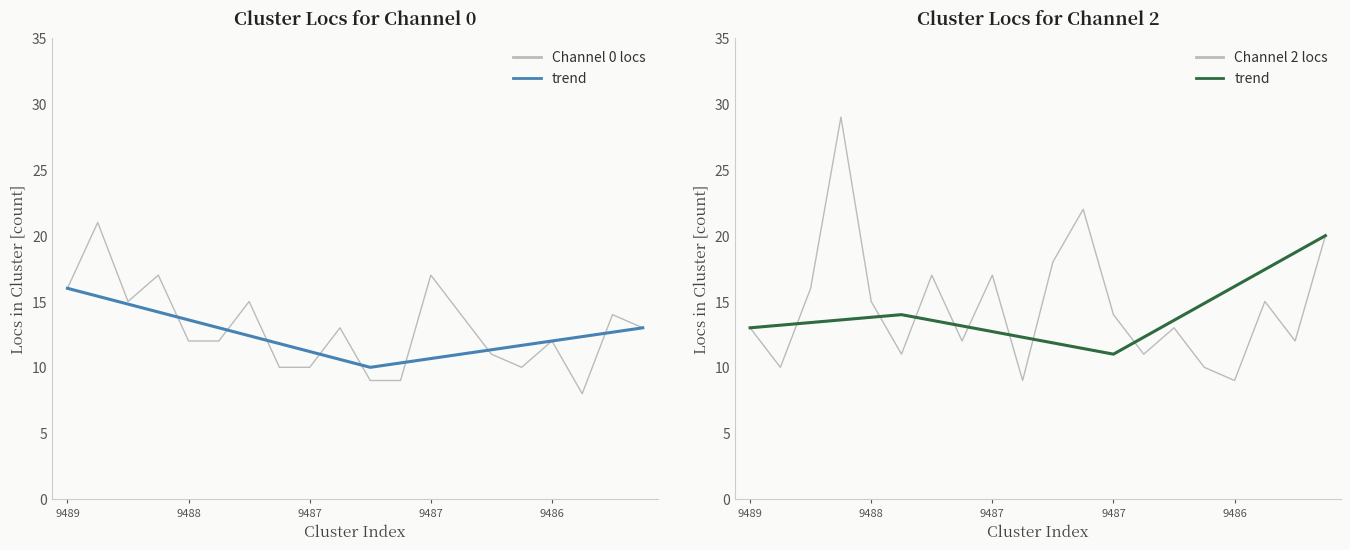

At which label does Channel 0 count first exceed 13?

9489